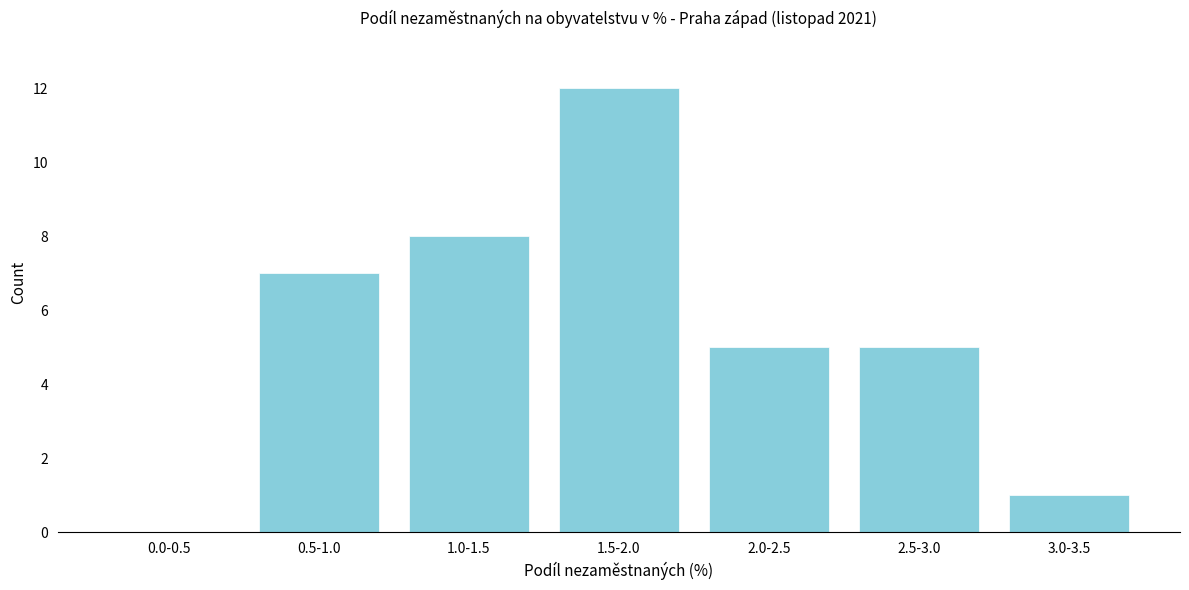

Reading right to left, list all the values displayed in this chart.

3.0-3.5=1	2.5-3.0=5	2.0-2.5=5	1.5-2.0=12	1.0-1.5=8	0.5-1.0=7	0.0-0.5=0